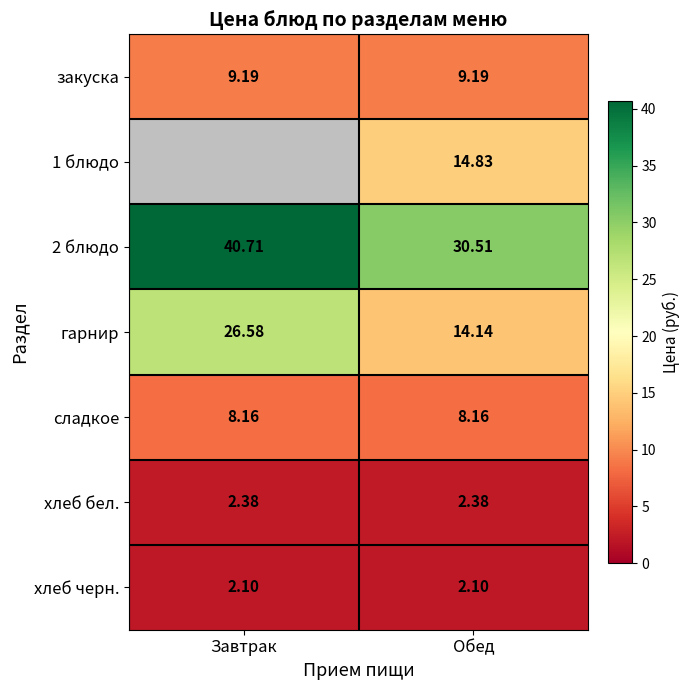

What is the maximum value shown in the chart?

40.7